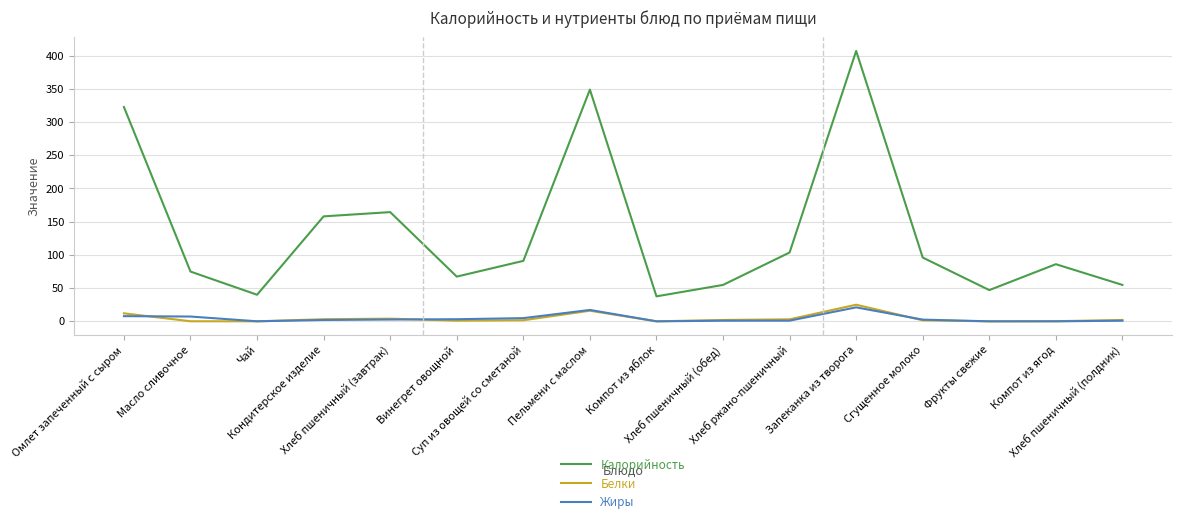

True or false: Жиры and Калорийность cross at least once.

False